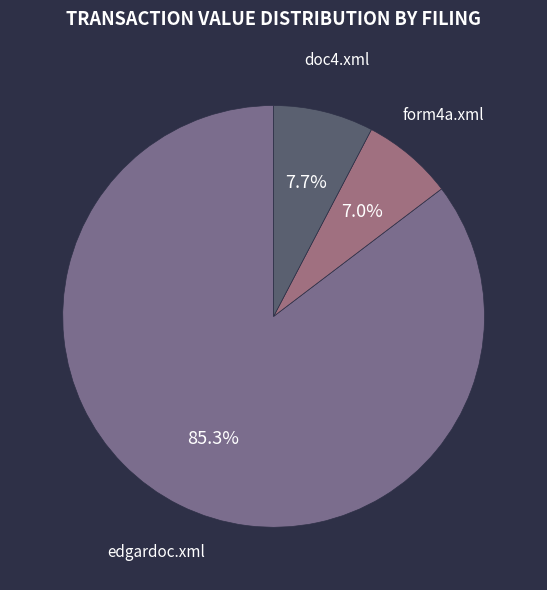

The edgardoc.xml slice represents 85% of the pie. True or false?

True